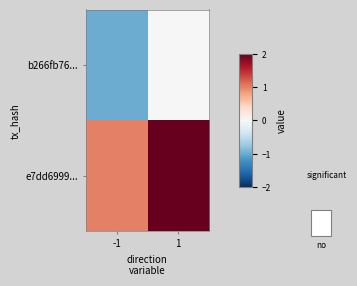

Reading left to right, extract all data points from this chart.

b266fb76...: -1=-1	1=0
e7dd6999...: -1=1	1=13